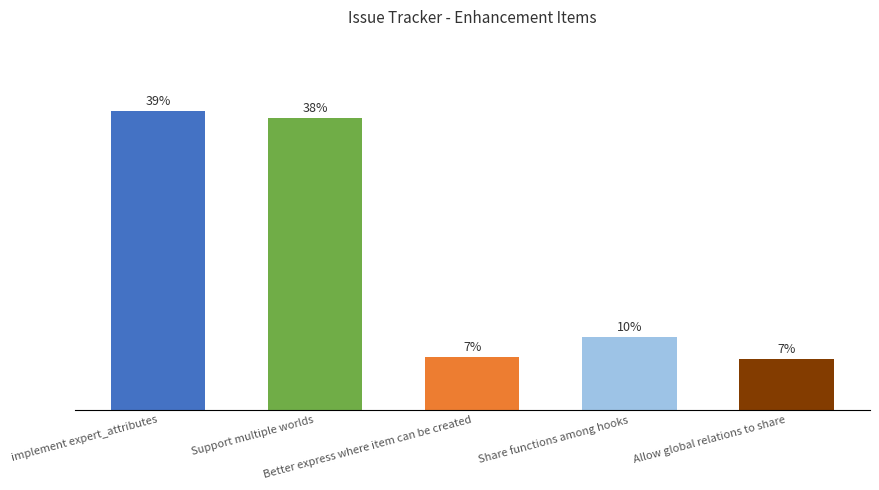

Reading left to right, extract all data points from this chart.

implement expert_attributes=147	Support multiple worlds=144	Better express where item can be created=26	Share functions among hooks=36	Allow global relations to share=25